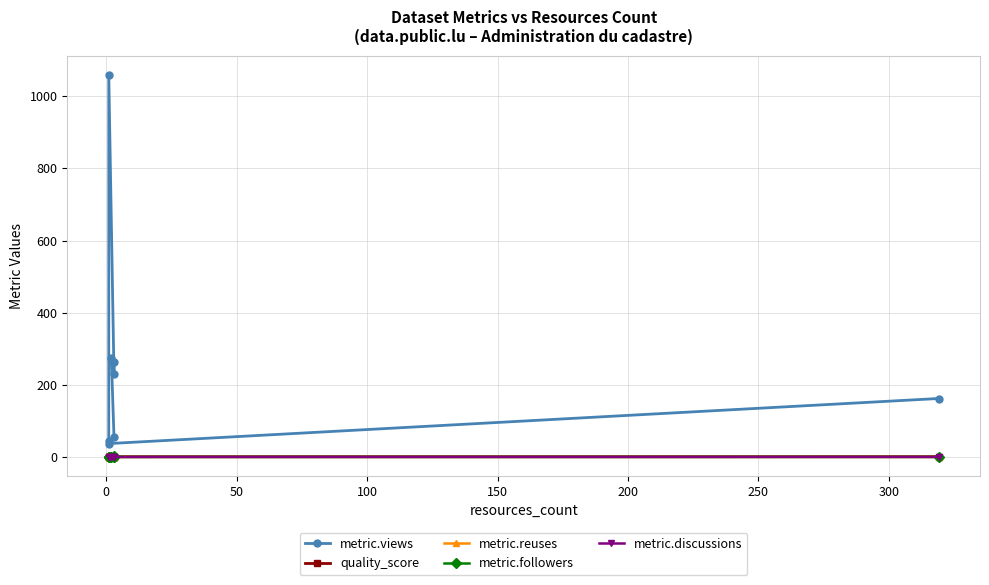

At 200, list the series in order from smallest to largest.

quality_score, metric.followers, metric.discussions, metric.reuses, metric.views